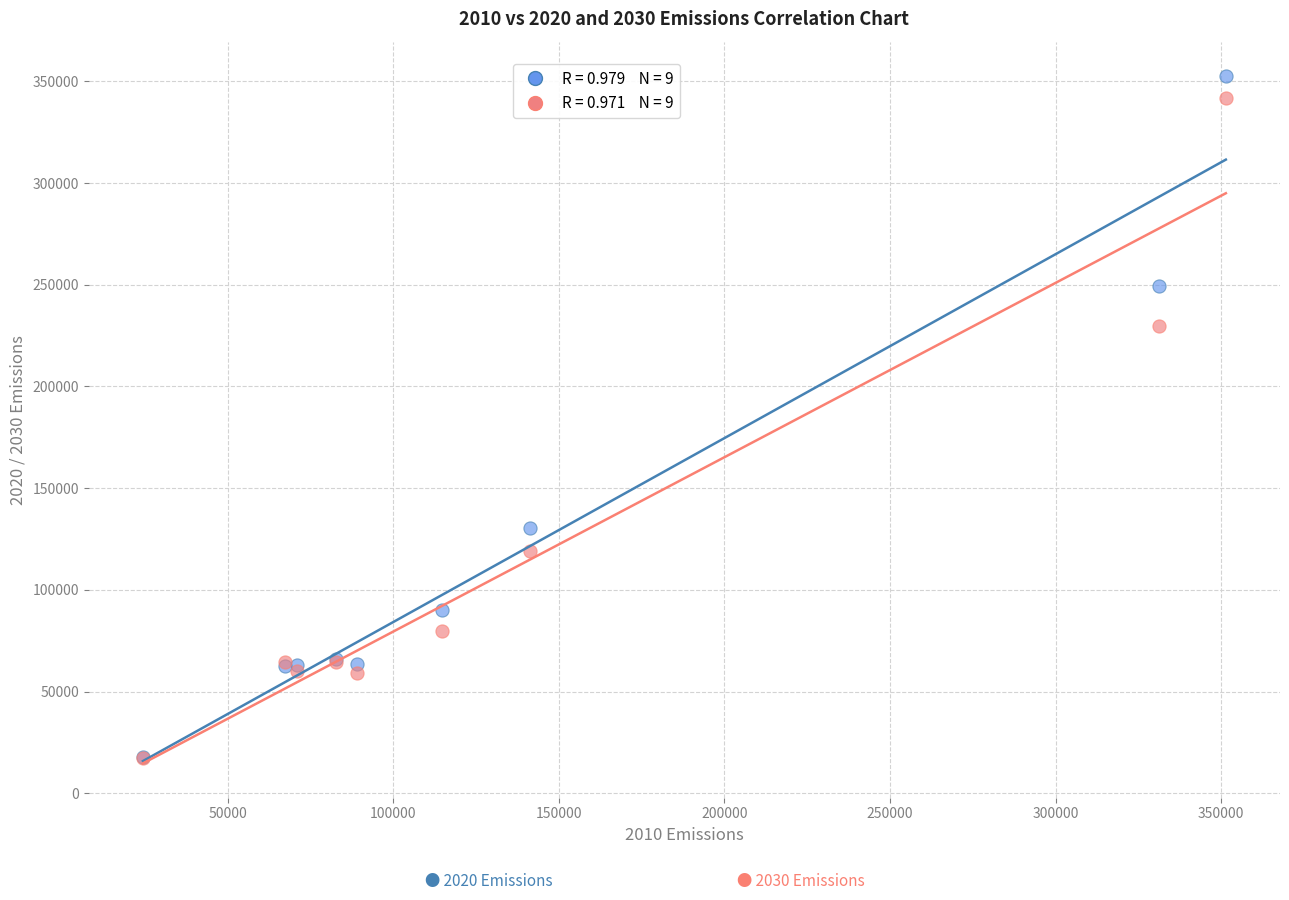

Across all series, what Y value is closest to 184880?

229652.5